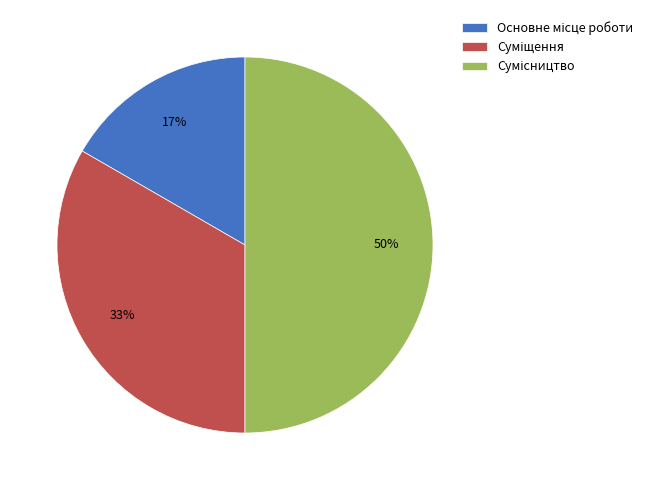

To the nearest percent, what is the difference between the largest and smallest slice percentages?

33%